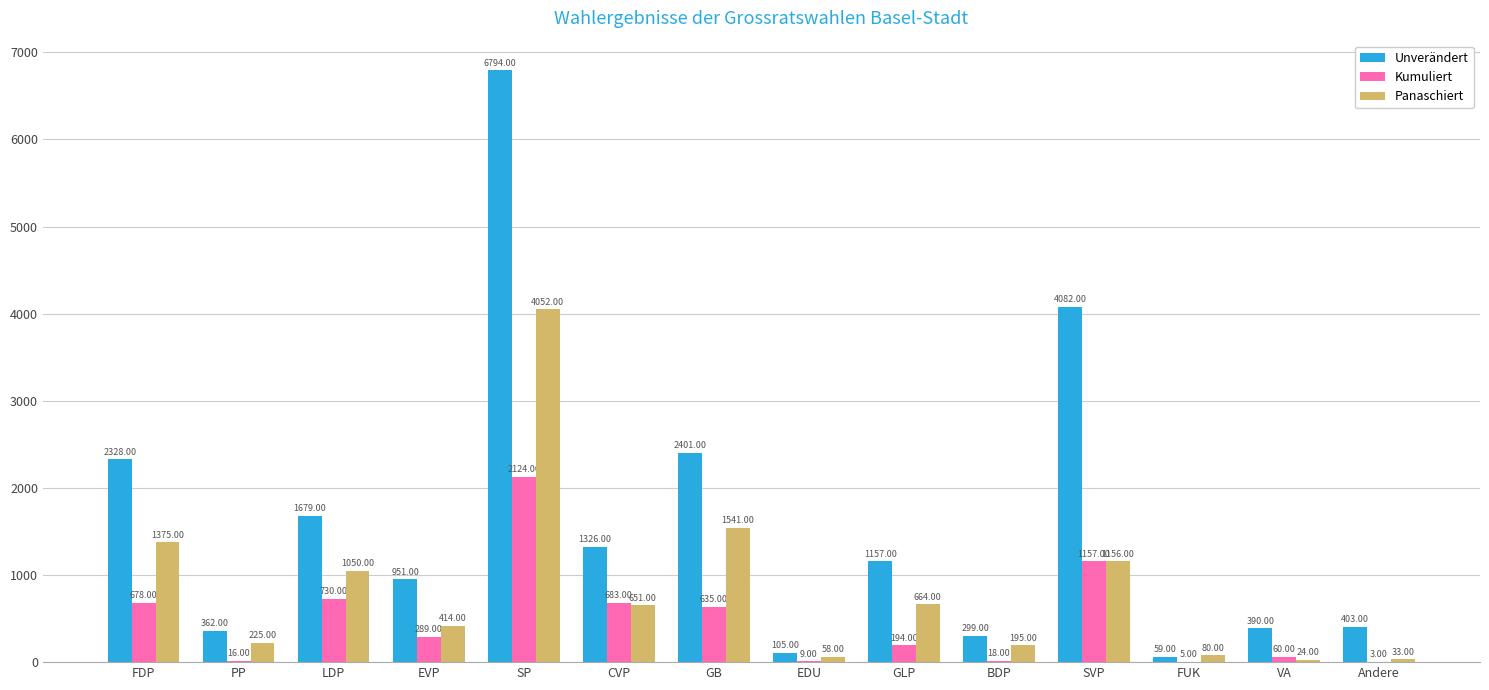

Between PP and GB, which series saw the biggest shift?

Unverändert